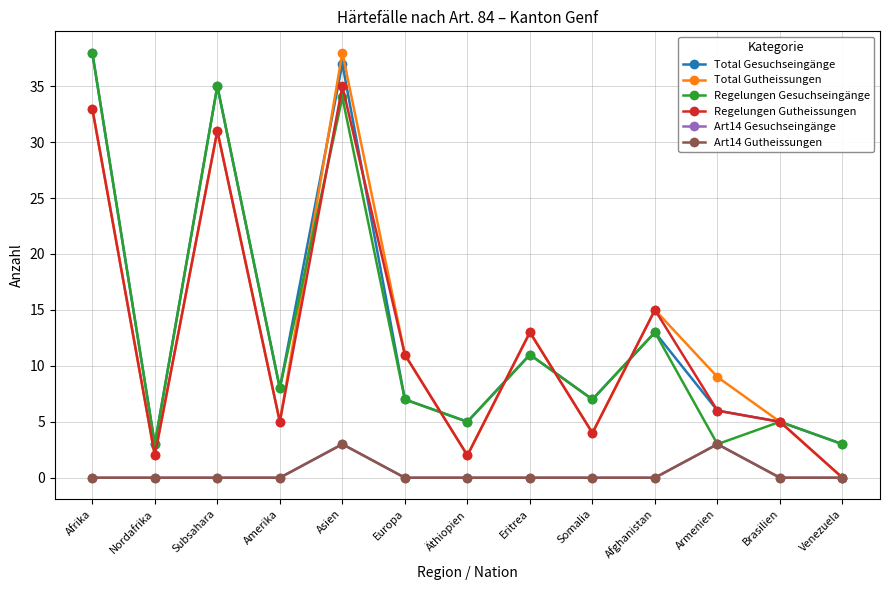

Reading right to left, transcribe all the data shown in this chart.

Total Gesuchseingänge: Venezuela=3	Brasilien=5	Armenien=6	Afghanistan=13	Somalia=7	Eritrea=11	Äthiopien=5	Europa=7	Asien=37	Amerika=8	Subsahara=35	Nordafrika=3	Afrika=38
Total Gutheissungen: Venezuela=0	Brasilien=5	Armenien=9	Afghanistan=15	Somalia=4	Eritrea=13	Äthiopien=2	Europa=11	Asien=38	Amerika=5	Subsahara=31	Nordafrika=2	Afrika=33
Regelungen Gesuchseingänge: Venezuela=3	Brasilien=5	Armenien=3	Afghanistan=13	Somalia=7	Eritrea=11	Äthiopien=5	Europa=7	Asien=34	Amerika=8	Subsahara=35	Nordafrika=3	Afrika=38
Regelungen Gutheissungen: Venezuela=0	Brasilien=5	Armenien=6	Afghanistan=15	Somalia=4	Eritrea=13	Äthiopien=2	Europa=11	Asien=35	Amerika=5	Subsahara=31	Nordafrika=2	Afrika=33
Art14 Gesuchseingänge: Venezuela=0	Brasilien=0	Armenien=3	Afghanistan=0	Somalia=0	Eritrea=0	Äthiopien=0	Europa=0	Asien=3	Amerika=0	Subsahara=0	Nordafrika=0	Afrika=0
Art14 Gutheissungen: Venezuela=0	Brasilien=0	Armenien=3	Afghanistan=0	Somalia=0	Eritrea=0	Äthiopien=0	Europa=0	Asien=3	Amerika=0	Subsahara=0	Nordafrika=0	Afrika=0